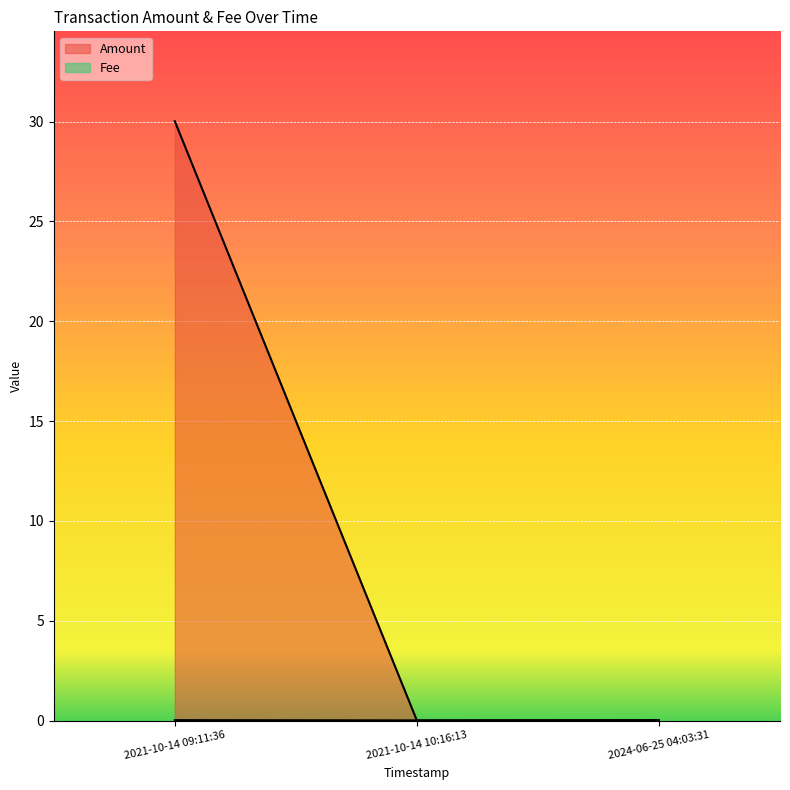

Reading right to left, transcribe all the data shown in this chart.

Amount: 2024-06-25 04:03:31=0.0	2021-10-14 10:16:13=0.0	2021-10-14 09:11:36=30.0
Fee: 2024-06-25 04:03:31=0.0	2021-10-14 10:16:13=0.0	2021-10-14 09:11:36=0.0